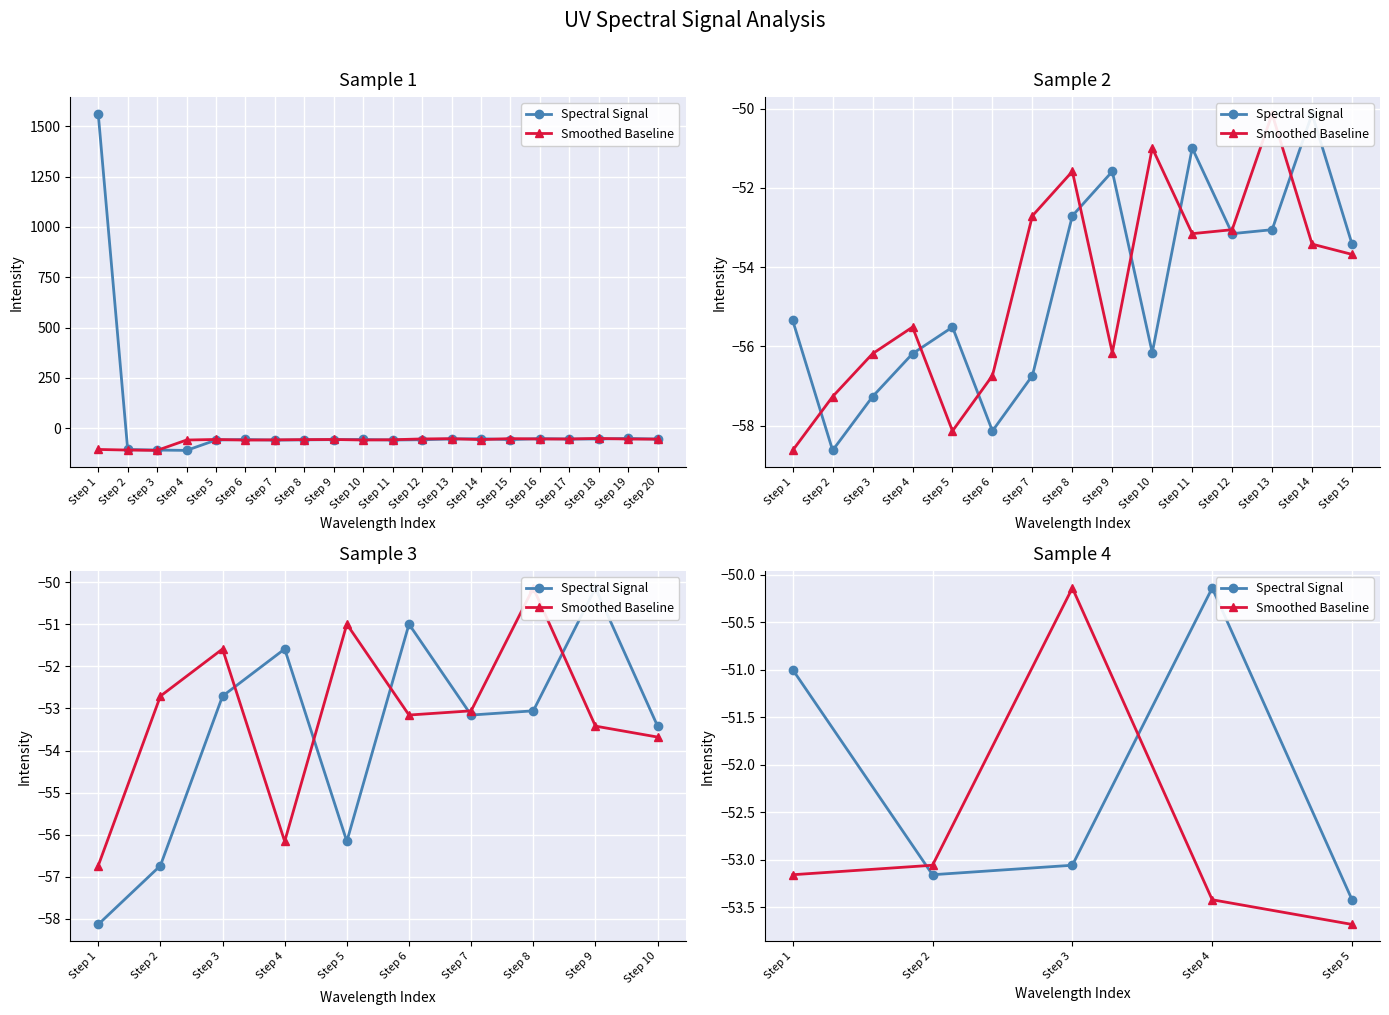

Reading left to right, extract all data points from this chart.

Spectral Signal: Step 1=-51.0	Step 2=-53.2	Step 3=-53.1	Step 4=-50.1	Step 5=-53.4
Smoothed Baseline: Step 1=-53.2	Step 2=-53.1	Step 3=-50.1	Step 4=-53.4	Step 5=-53.7